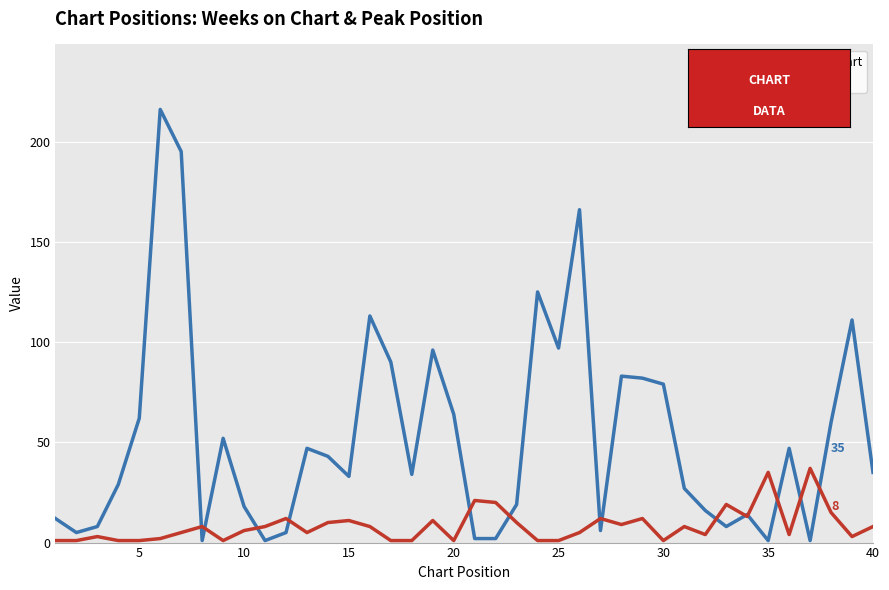

List the series in order of their overall mean, lowest first.

Peak Position, Weeks on Chart